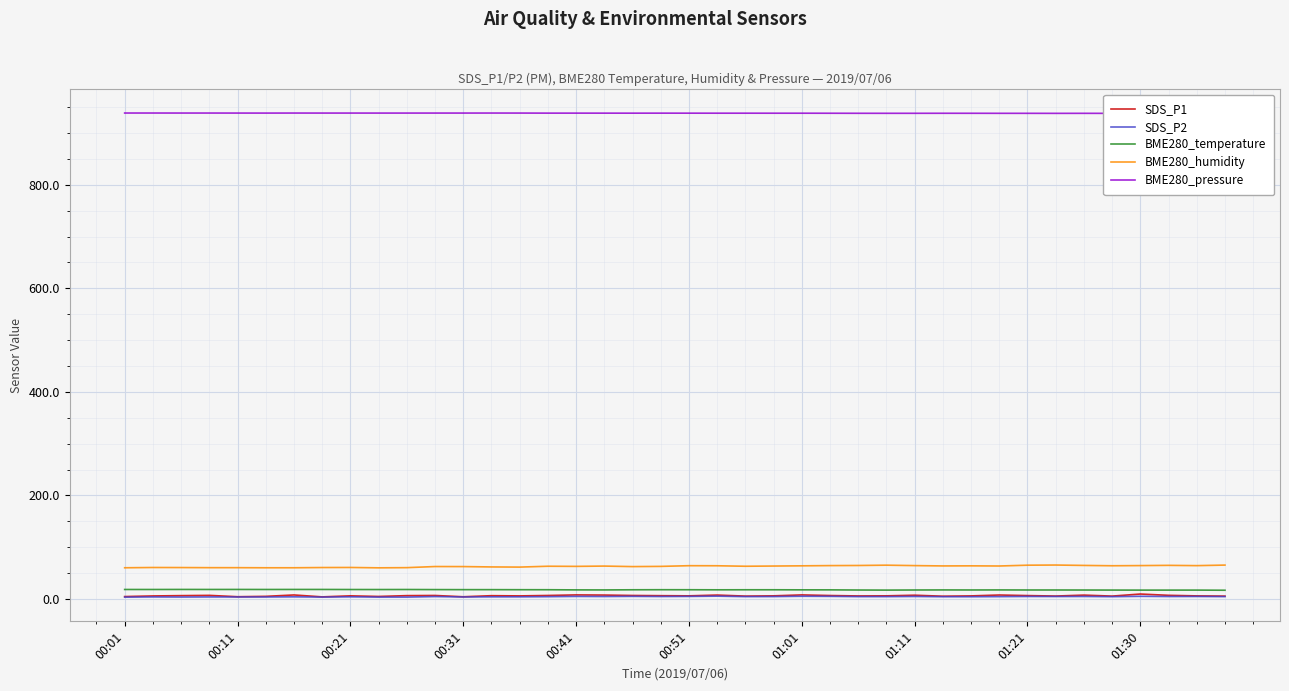

True or false: BME280_temperature and BME280_pressure cross at least once.

False